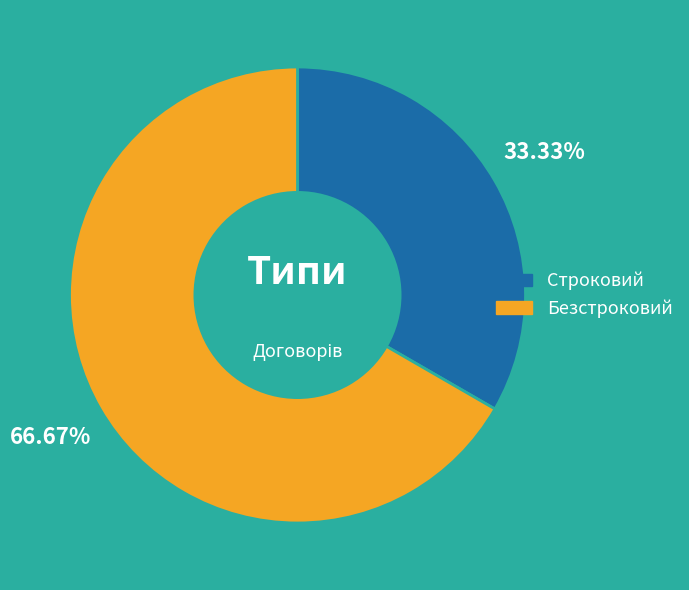

True or false: Строковий accounts for 33% of the total.

True